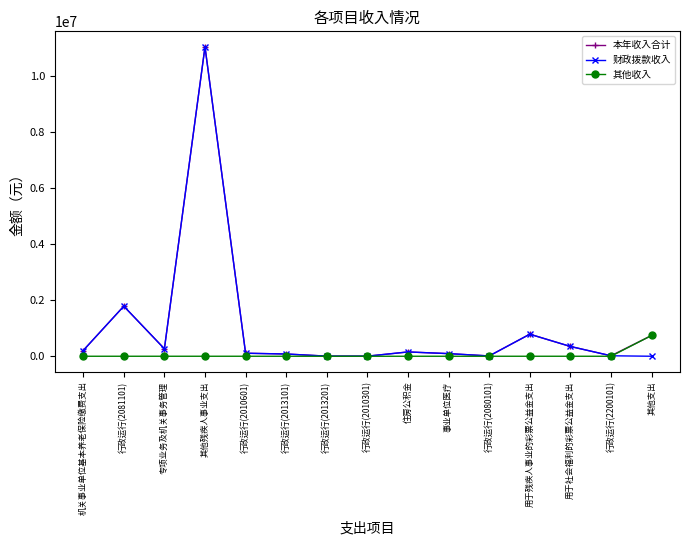

At which label does 其他收入 reach its peak?

其他支出